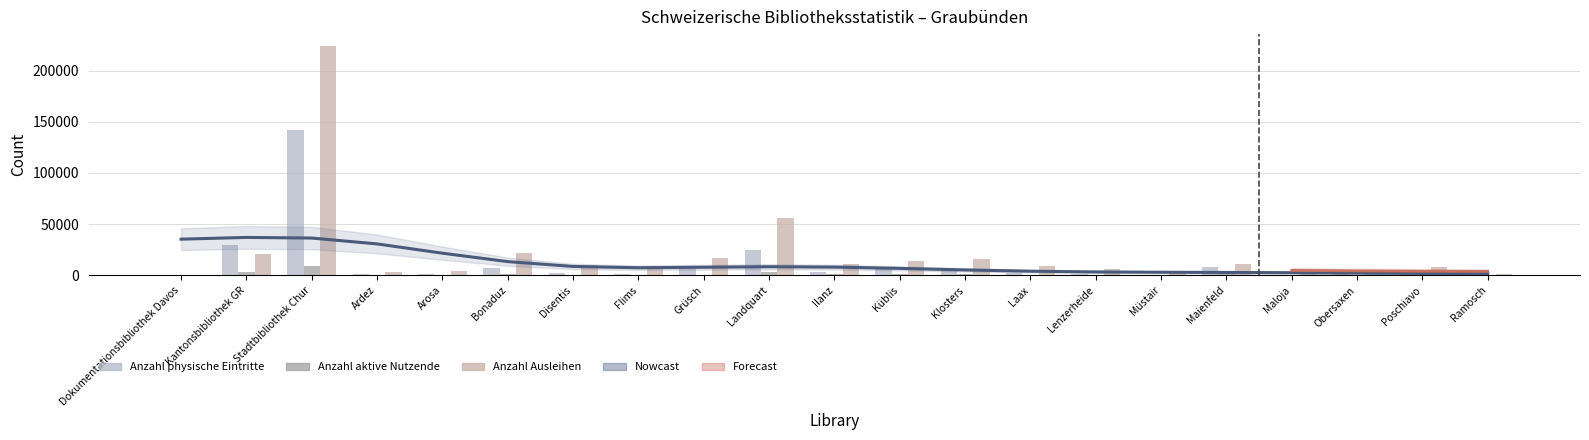

Where is Anzahl physische Eintritte nearest to the value 70872?

Kantonsbibliothek GR